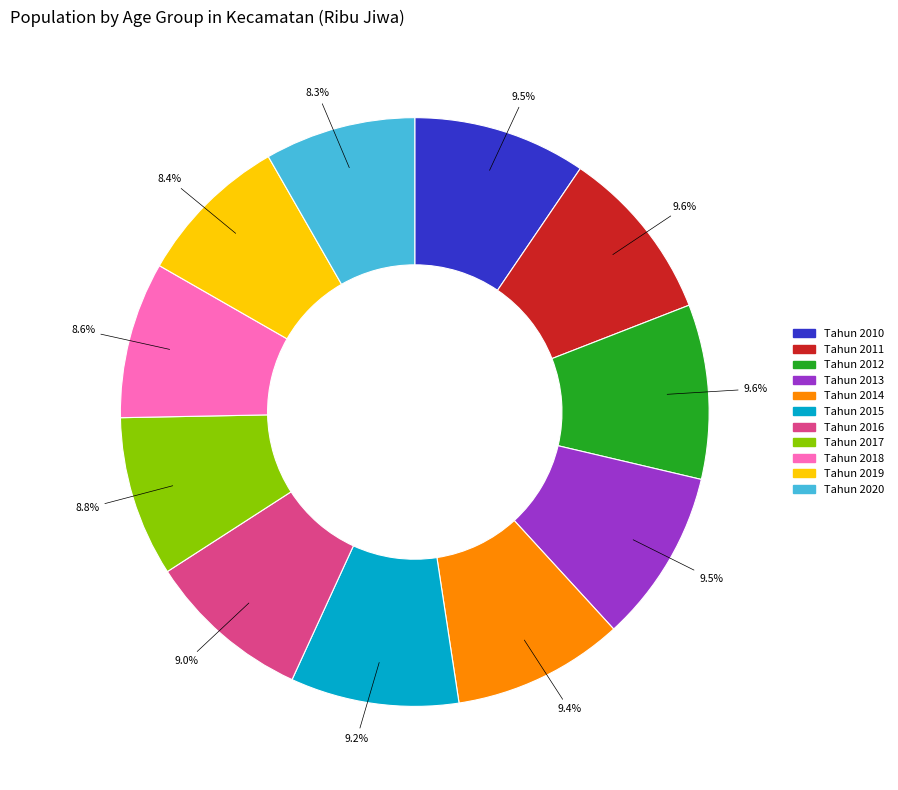

How many slices are in this pie chart?

11